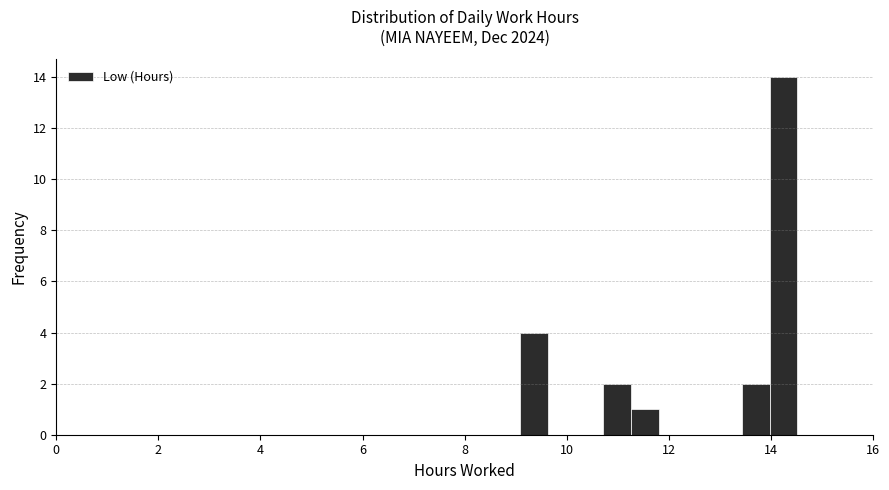

Read against the x-axis, roughly where is the centre of the tallest bar?

14.2